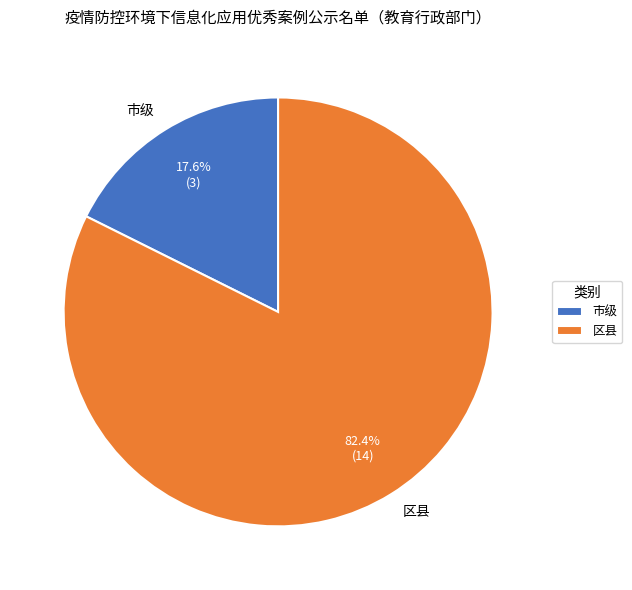

What percentage is the 市级 slice, to the nearest percent?

18%